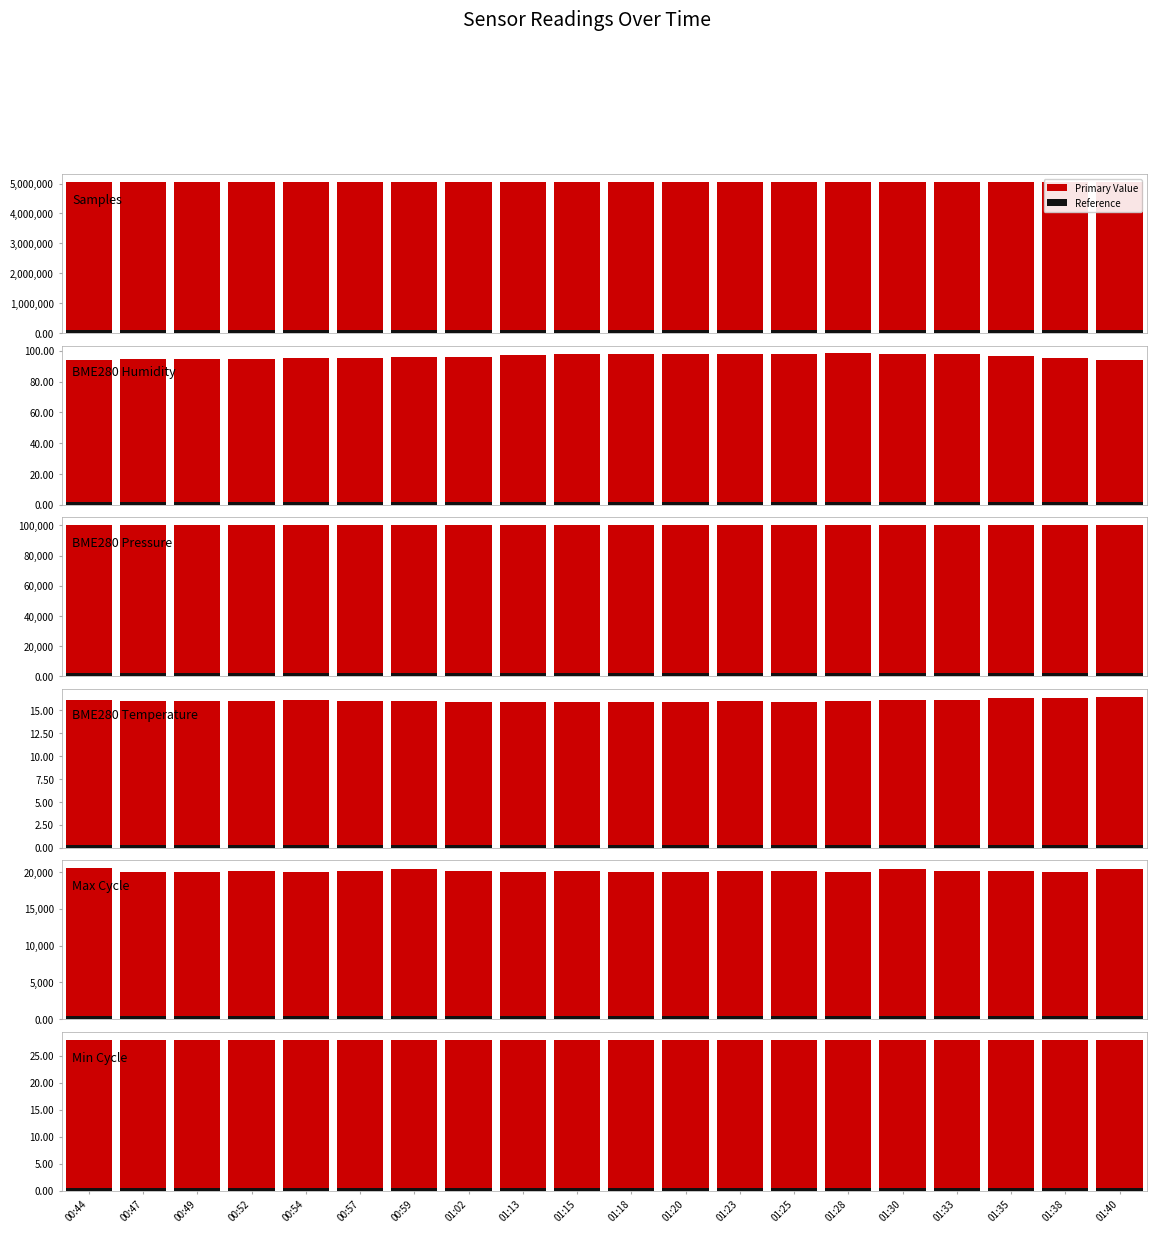

Which series changed the most between 01:23 and 01:25?

Samples